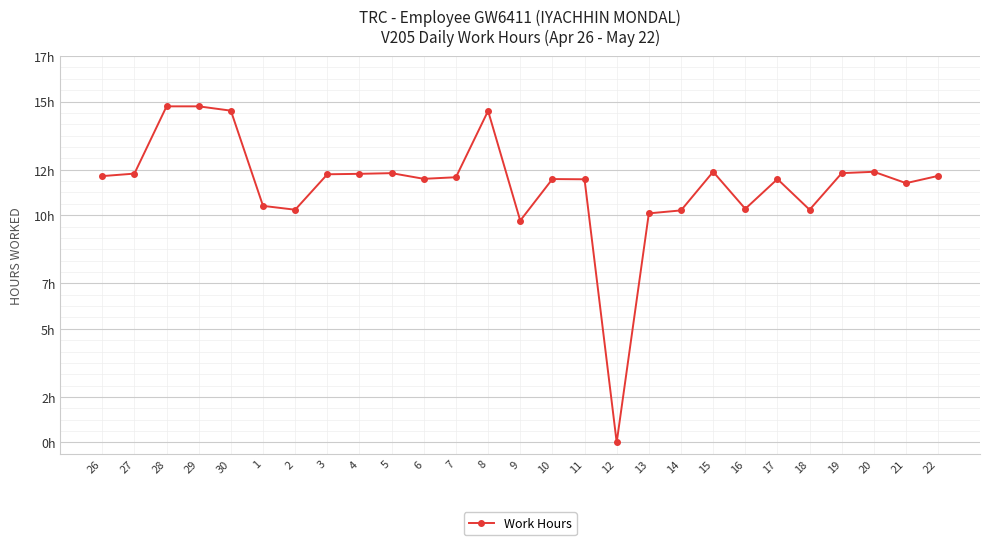

Approximately how many times larger is the value at 8 compared to 3?

1.2